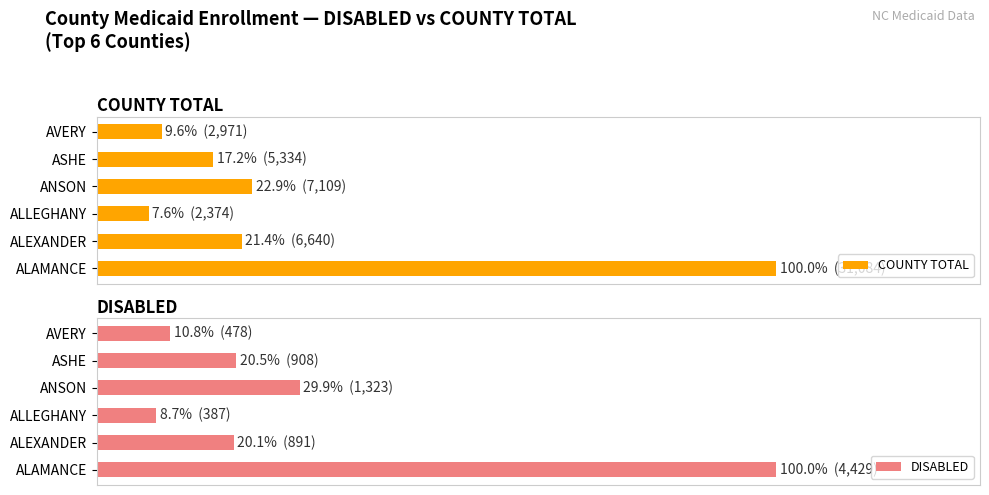

What is the maximum value shown in the chart?

100.0